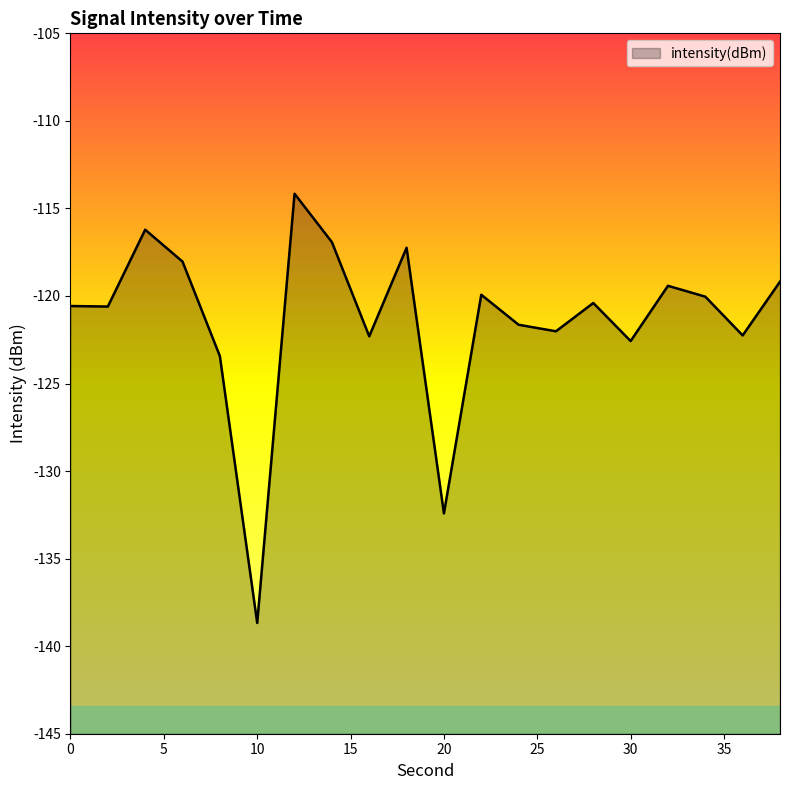

What is the difference between the values at 0 and 14?

3.7